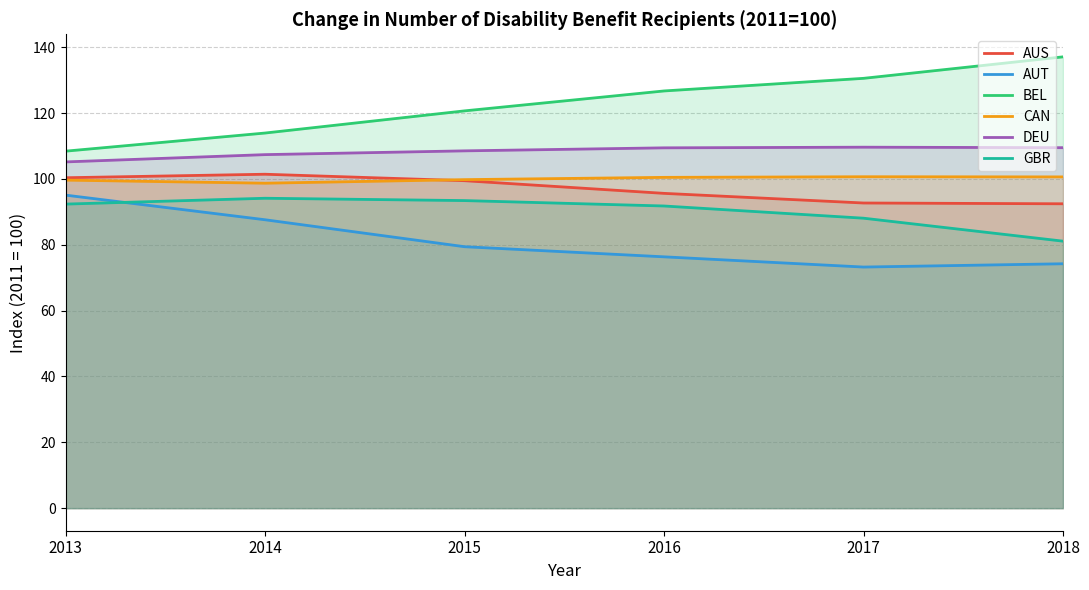

The GBR series shows 30.0 at 2016. True or false?

False